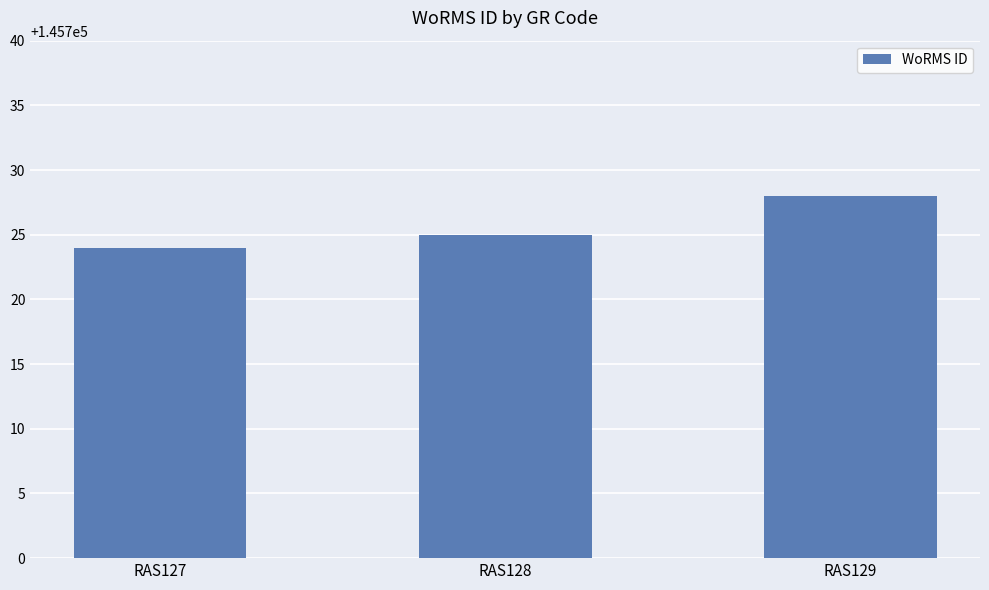

What is the value of the 2nd bar from the left?

145725